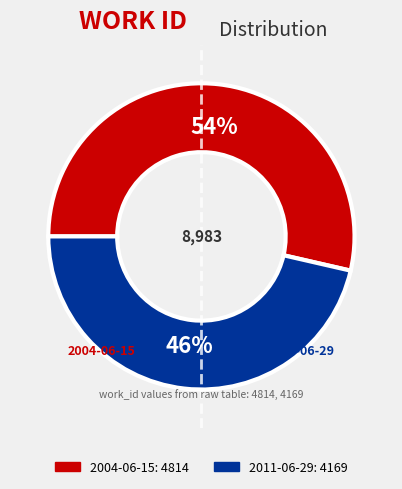

Rank the categories by value from highest to lowest.

2004-06-15, 2011-06-29